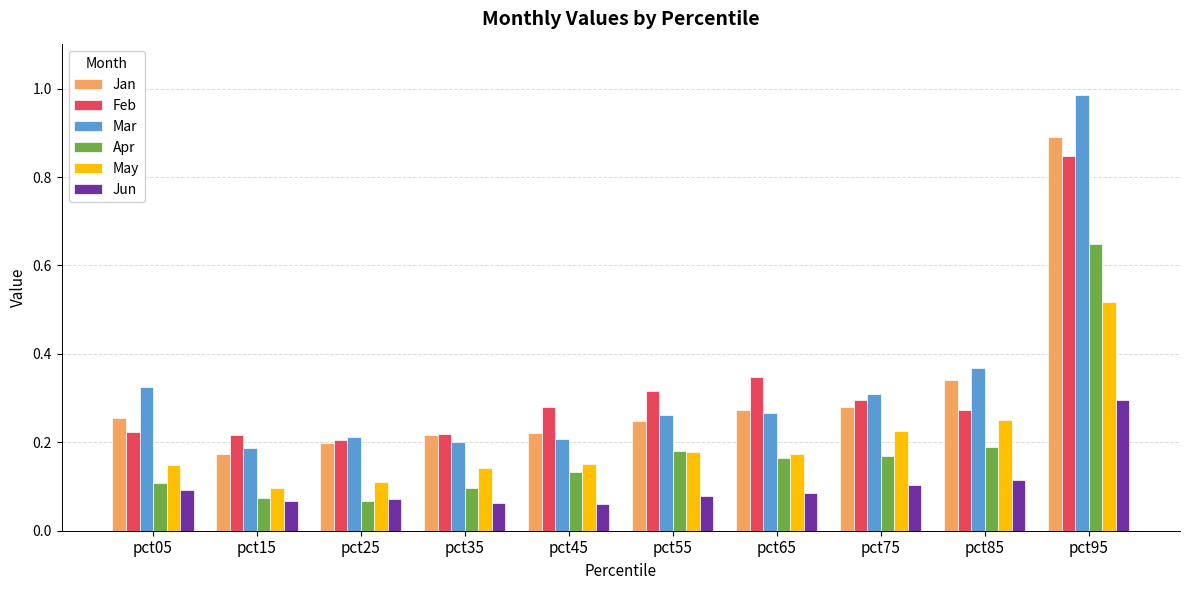

Which series has the largest range (max minus min)?

Mar